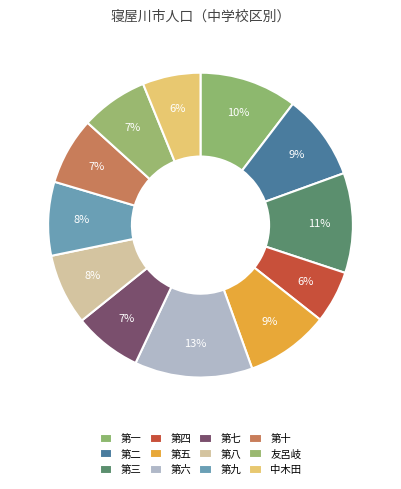

Between 第七 and 第四, which is larger?

第七